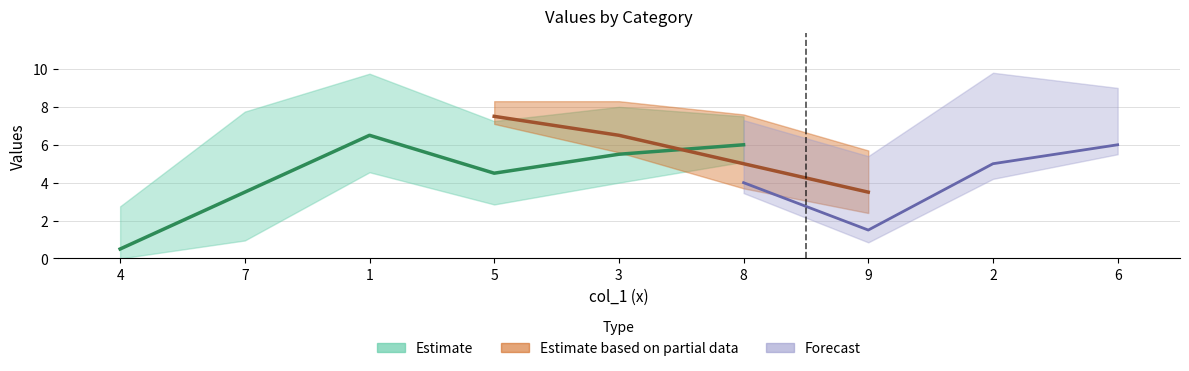

What is the label of the 5th point from the right?

3